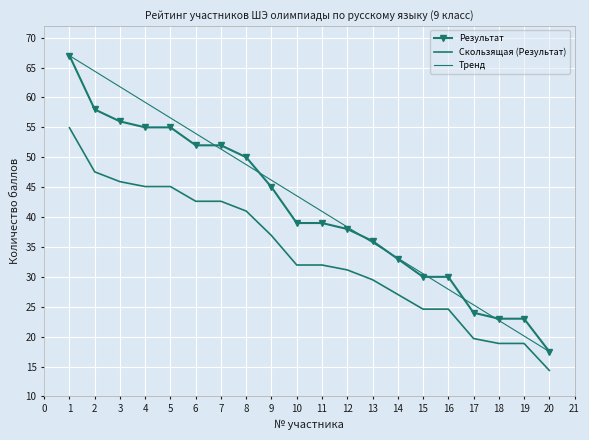

Reading right to left, extract all data points from this chart.

17.5	23.0	23.0	24.0	30.0	30.0	33.0	36.0	38.0	39.0	39.0	45.0	50.0	52.0	52.0	55.0	55.0	56.0	58.0	67.0